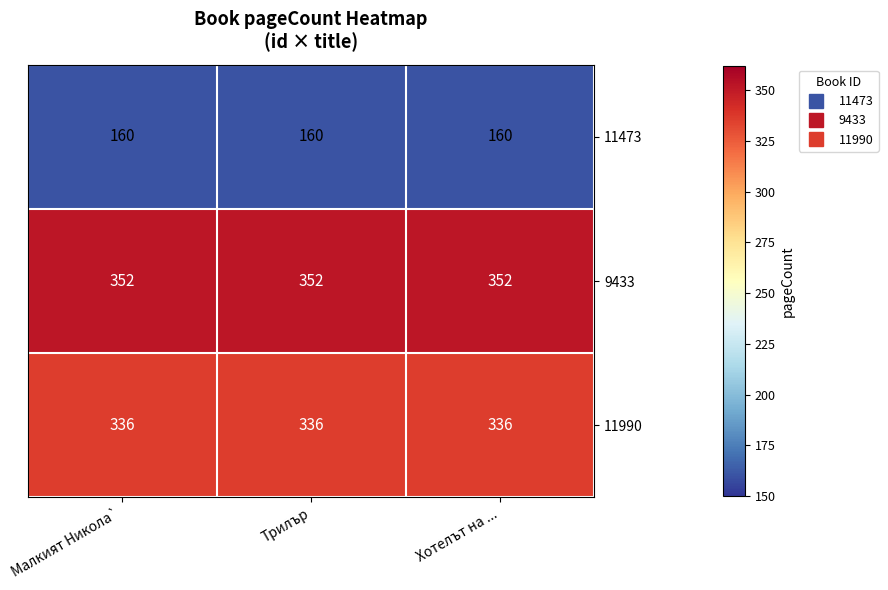

Rank the series at Трилър from highest to lowest value.

9433, 11990, 11473